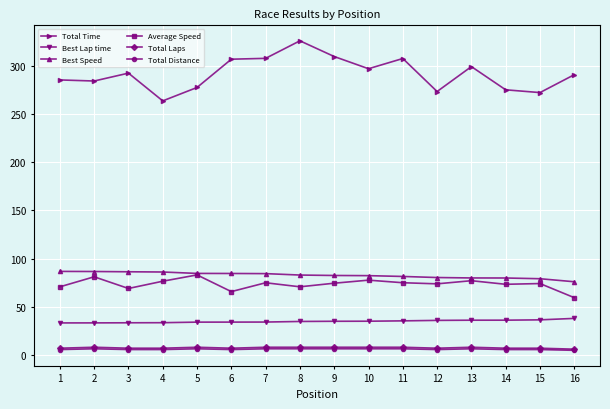

Which series has the largest range (max minus min)?

Total Time